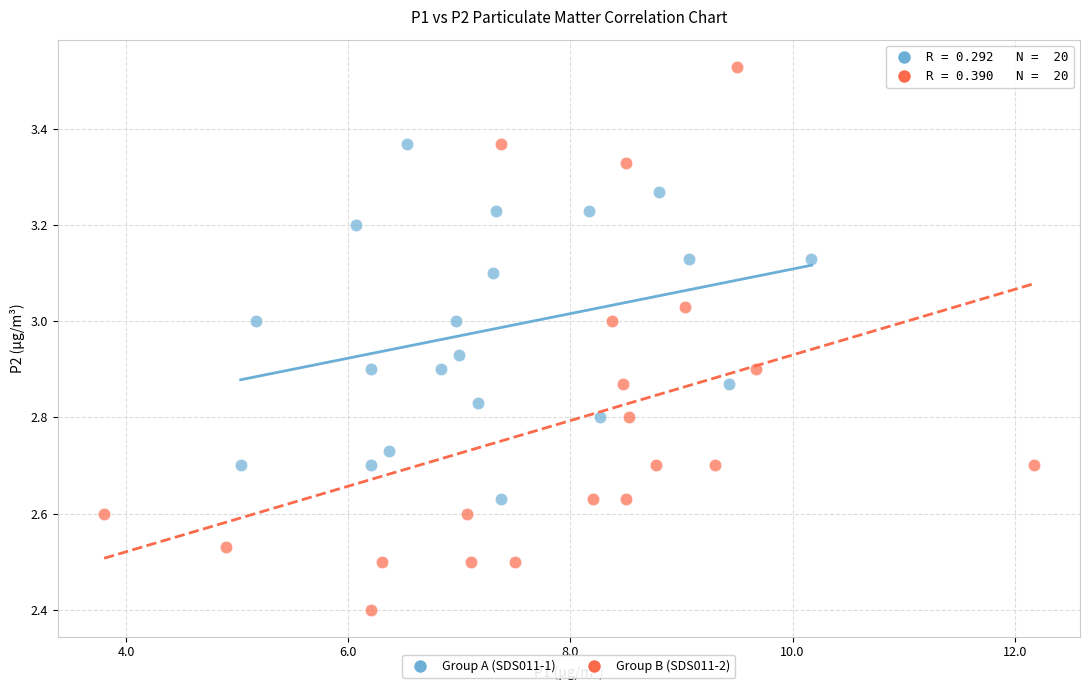

Which series contains the highest Y value?

Group B (SDS011-2)